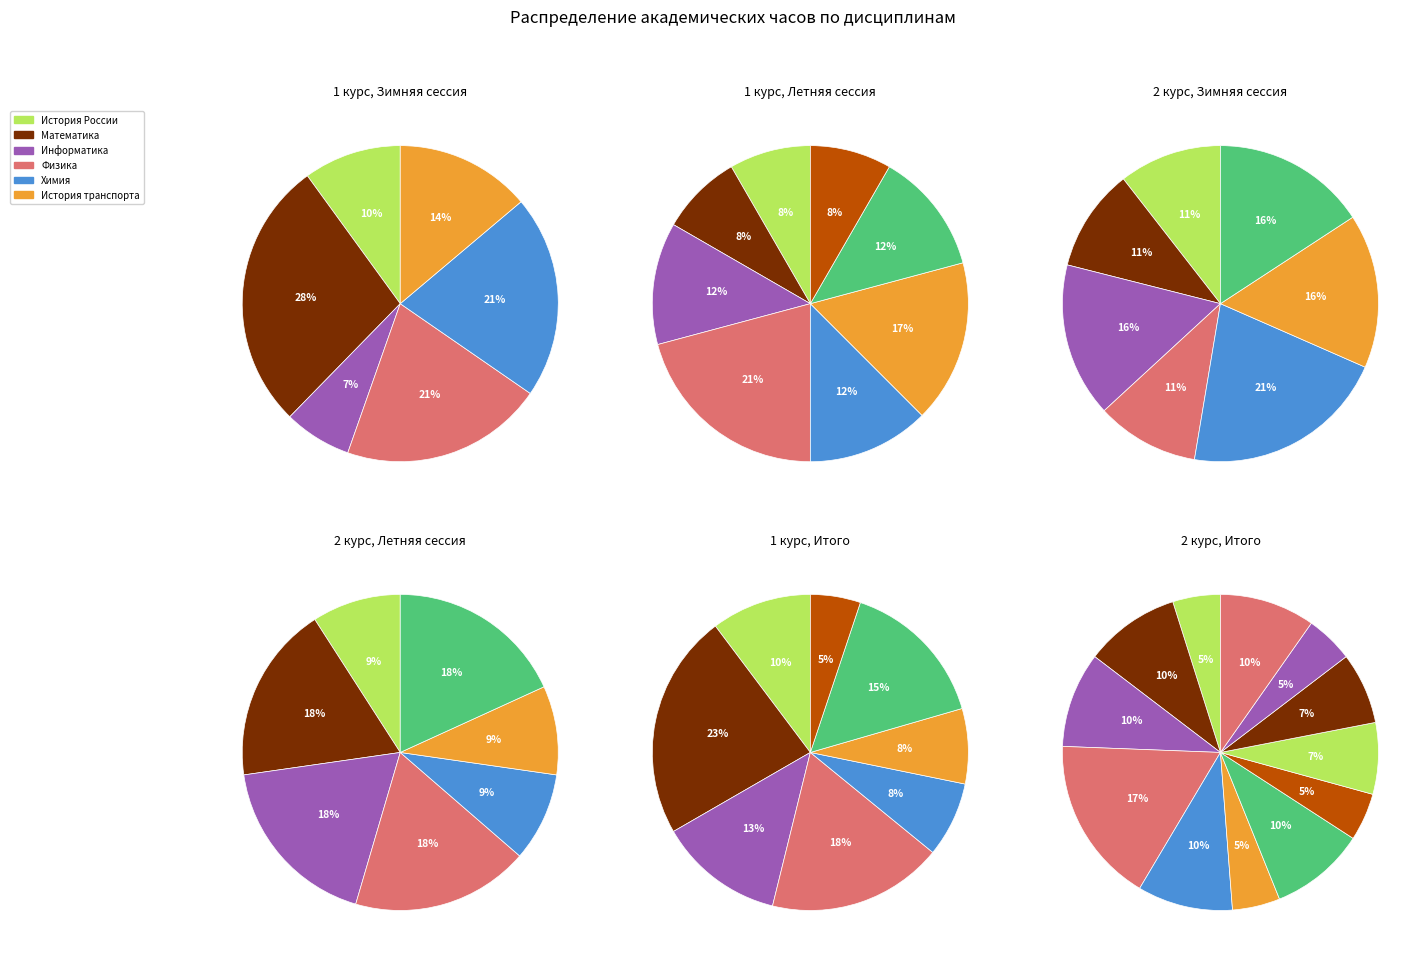

Which slice is the smallest?

Физическая культура и спорт